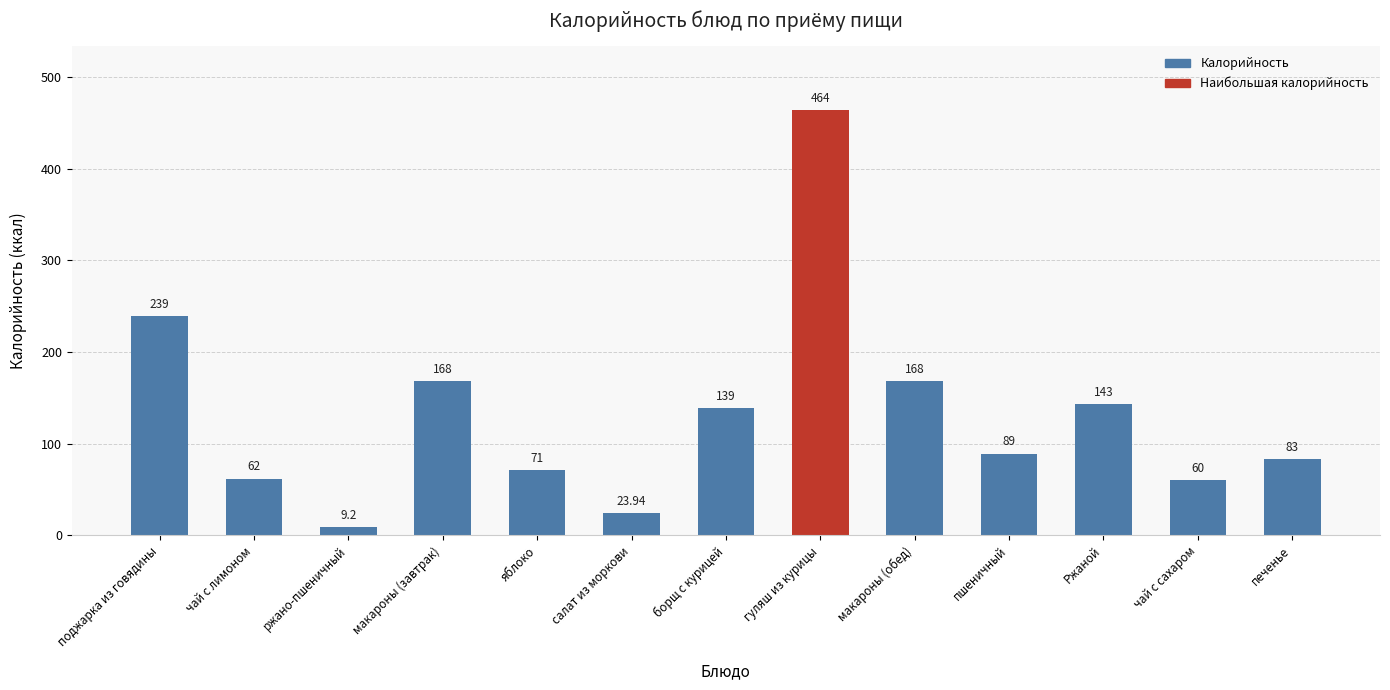

What is the change in value from поджарка из говядины to чай с сахаром?

-179.0